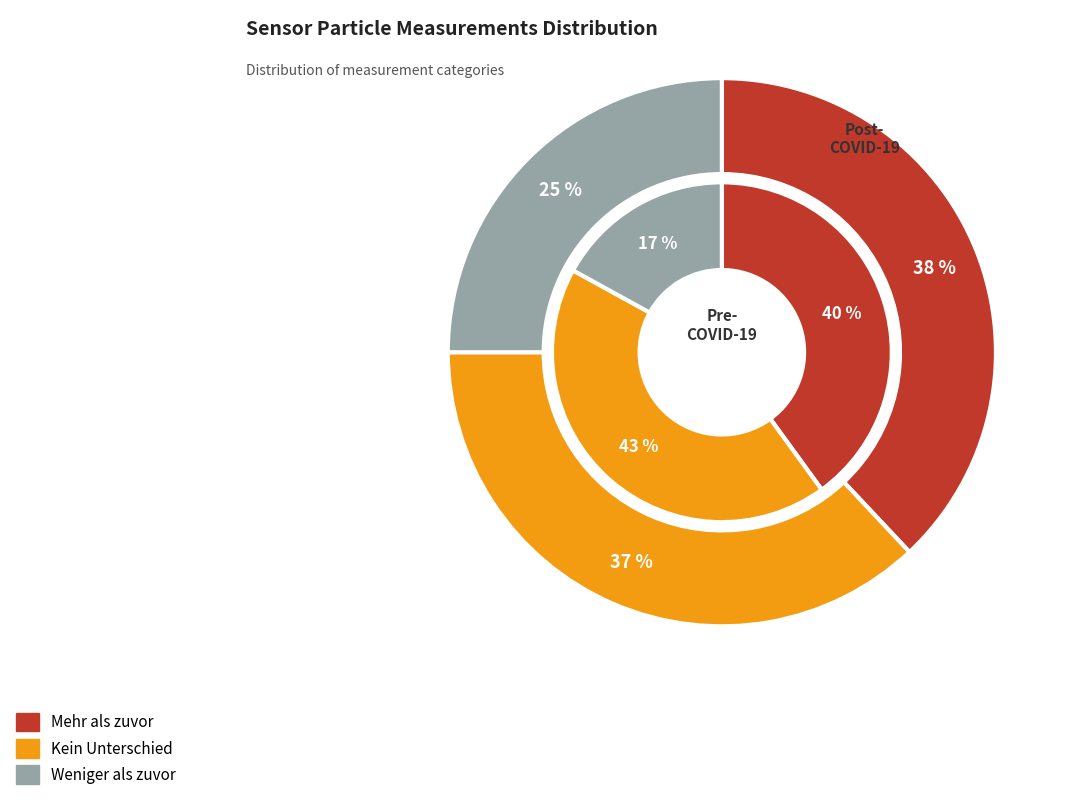

Does 28 account for over 50% of the chart?

No